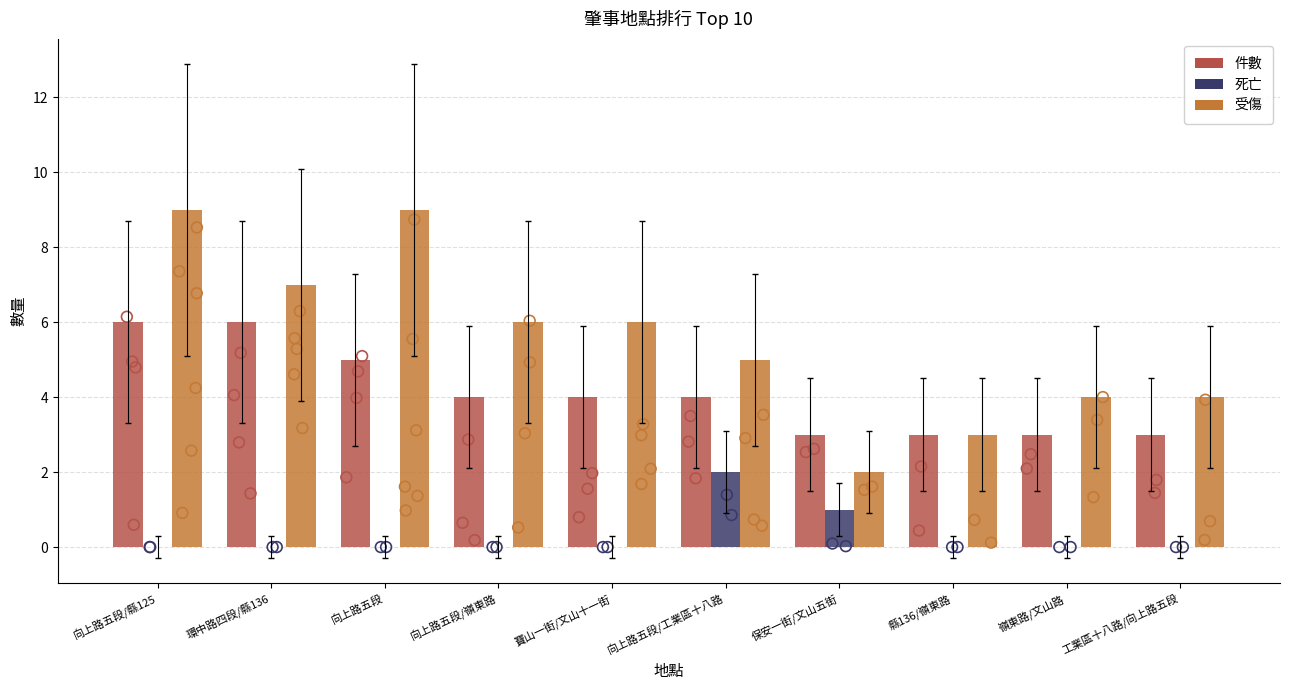

What are all the series names shown in the legend?

件數, 死亡, 受傷